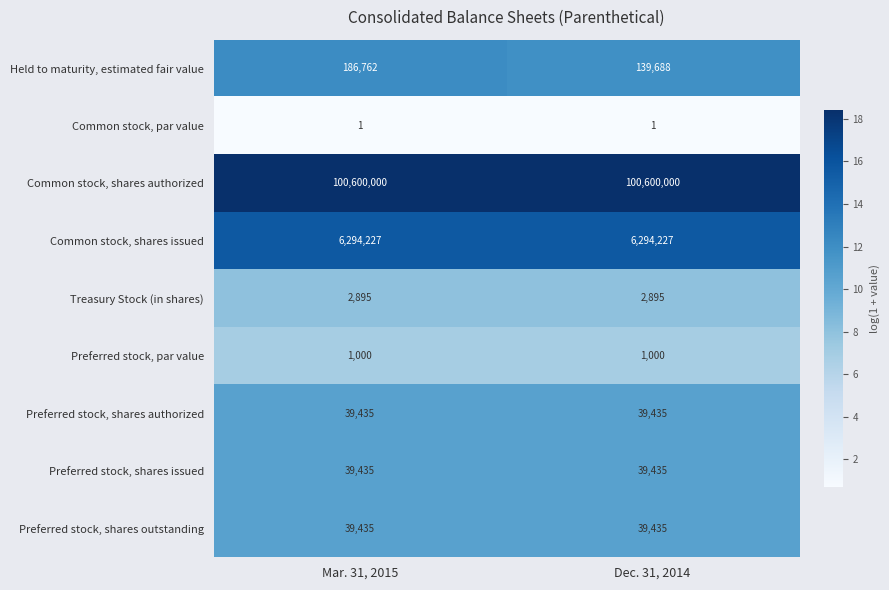

Reading left to right, what are all the values shown in this chart?

Held to maturity, estimated fair value: 186762	139688
Common stock, par value: 1	1
Common stock, shares authorized: 100600000	100600000
Common stock, shares issued: 6294227	6294227
Treasury Stock (in shares): 2895	2895
Preferred stock, par value: 1000	1000
Preferred stock, shares authorized: 39435	39435
Preferred stock, shares issued: 39435	39435
Preferred stock, shares outstanding: 39435	39435